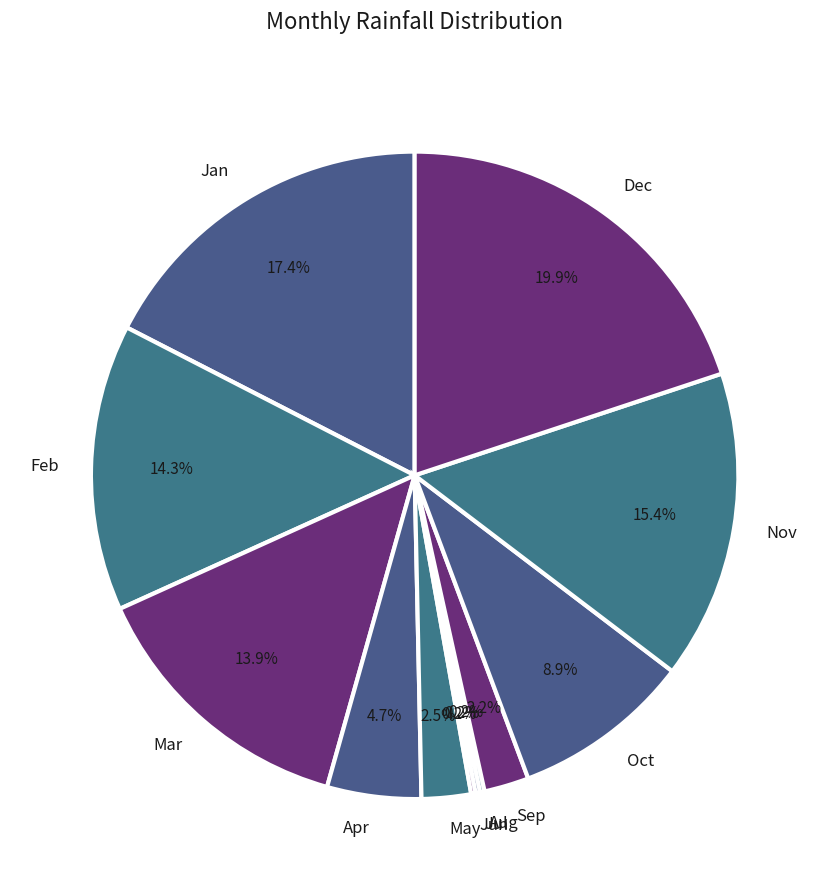

Is Mar the majority of the pie?

No